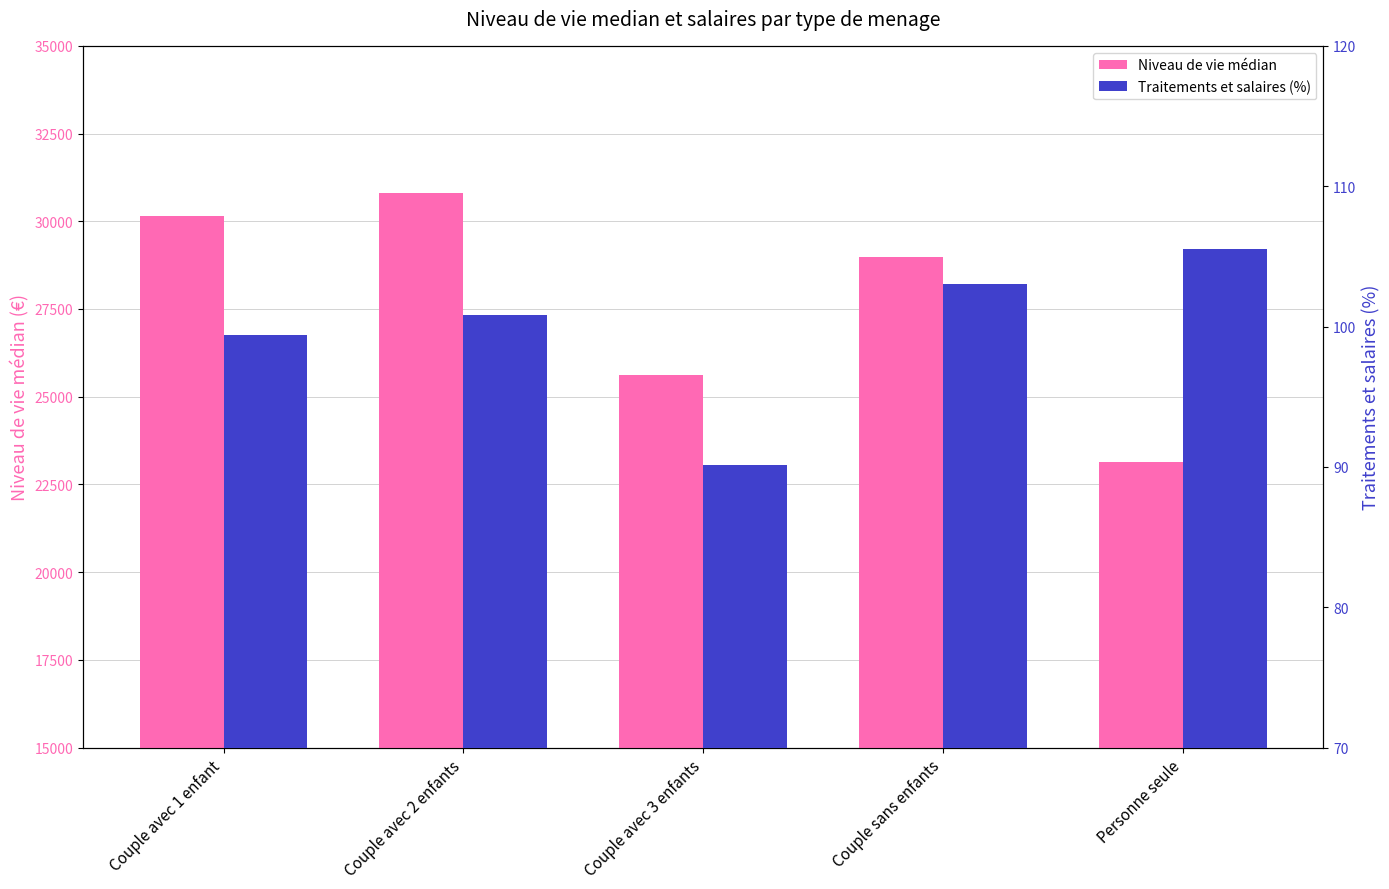

What is the total value across all series at Couple avec 2 enfants?

30900.8